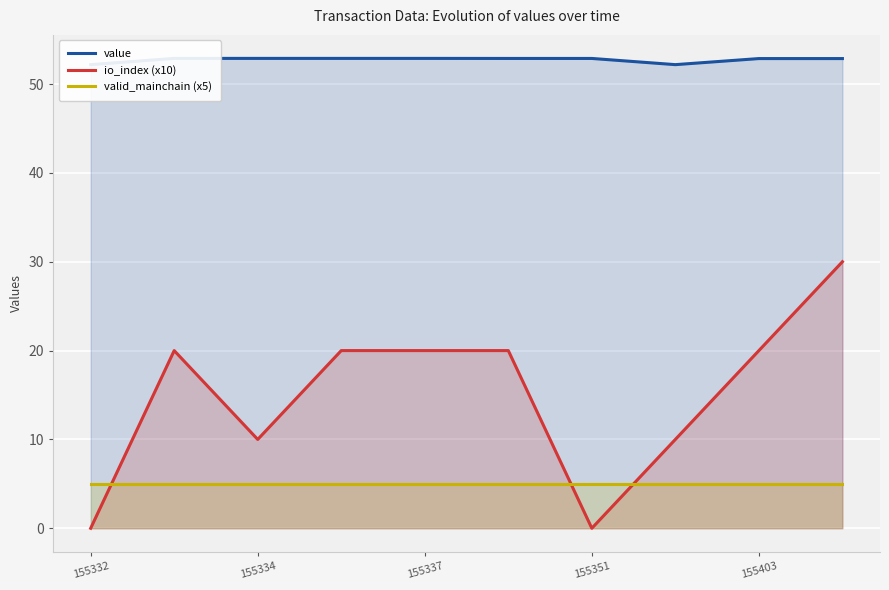

True or false: valid_mainchain (x5) and io_index (x10) cross at least once.

True